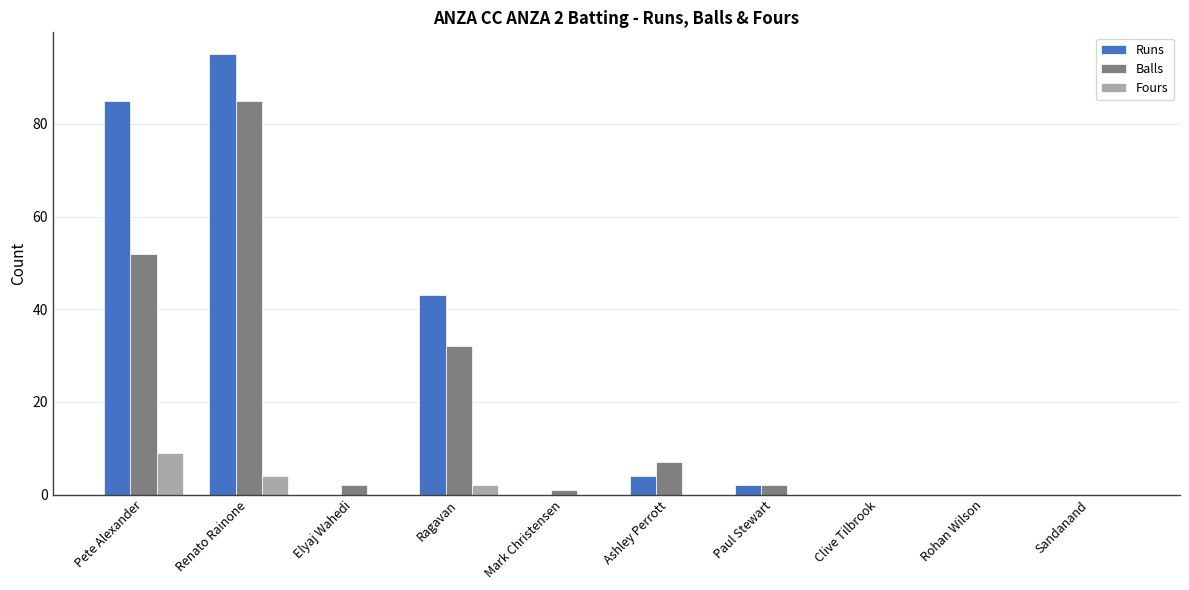

How many data points does each series have?

10